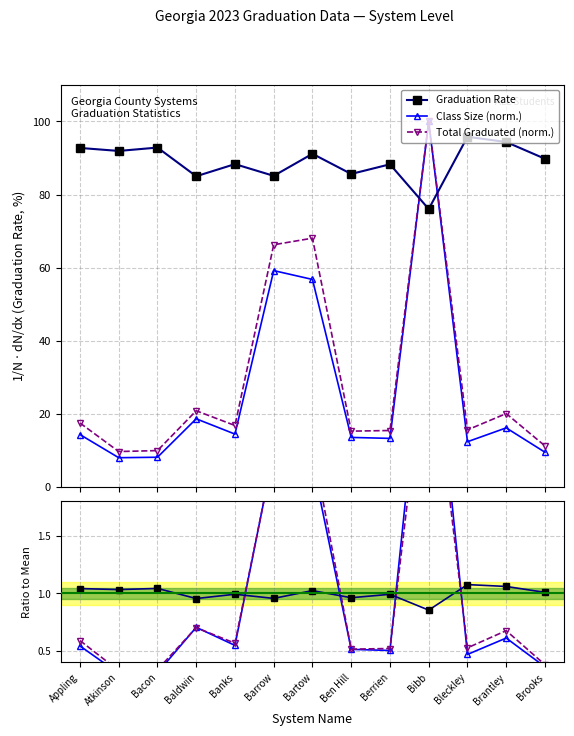

What is the sum of the Graduation Rate values at Atkinson and Ben Hill?

177.6